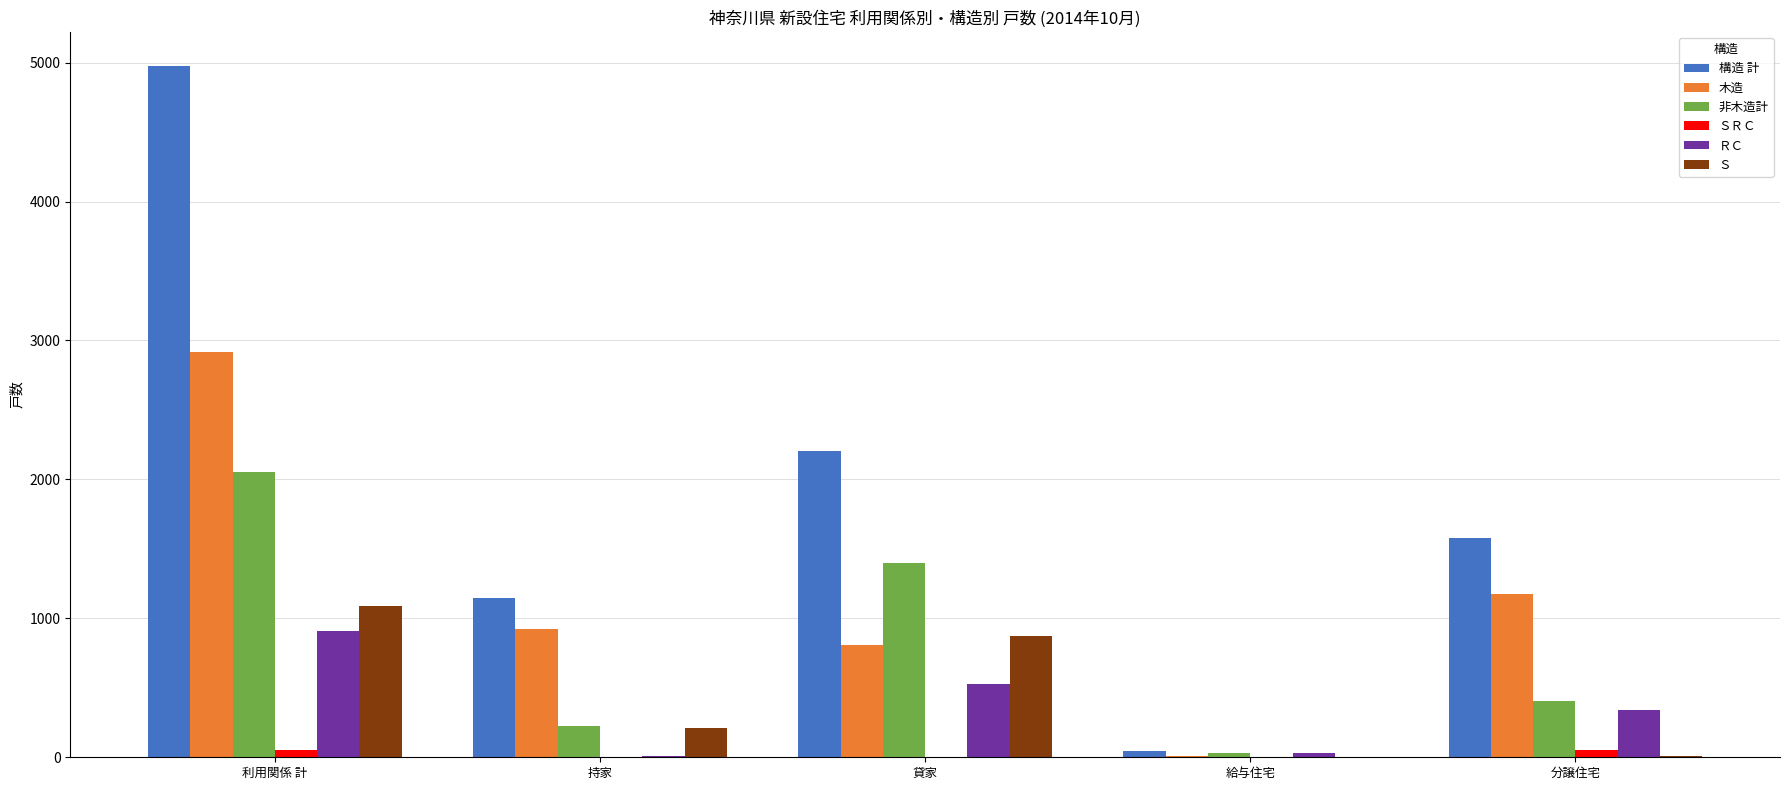

What is the sum of all Ｓ values?

2180